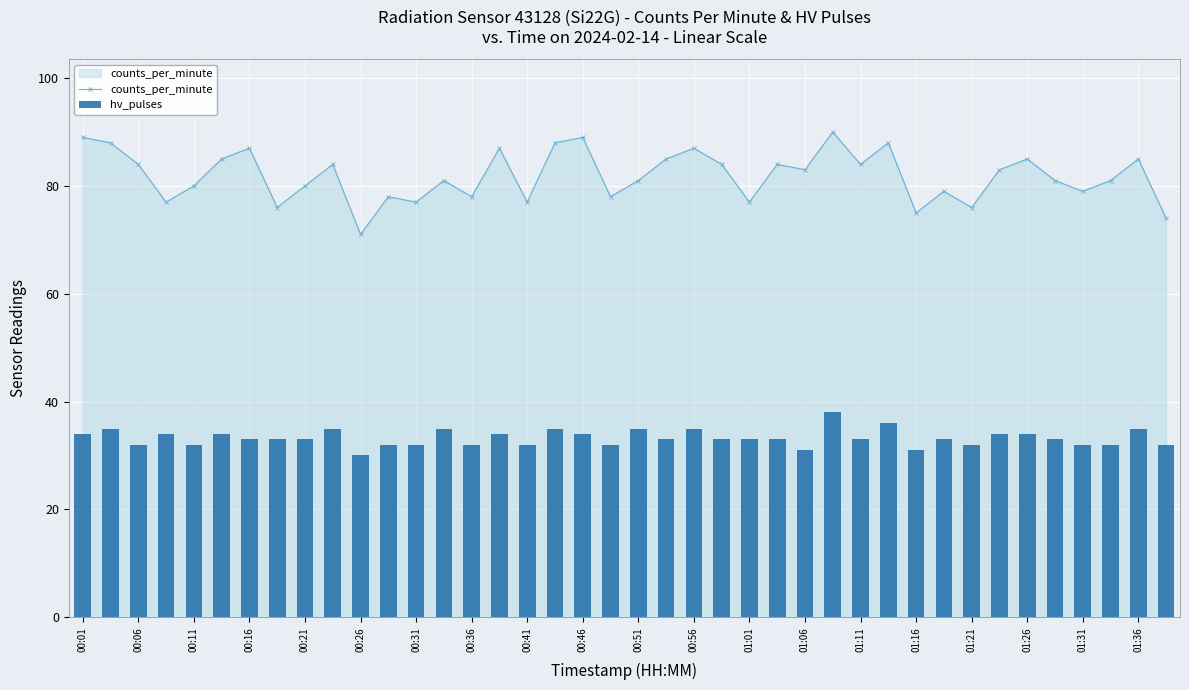

Reading left to right, transcribe all the data shown in this chart.

counts_per_minute: 89	88	84	77	80	85	87	76	80	84	71	78	77	81	78	87	77	88	89	78	81	85	87	84	77	84	83	90	84	88	75	79	76	83	85	81	79	81	85	74
hv_pulses: 34	35	32	34	32	34	33	33	33	35	30	32	32	35	32	34	32	35	34	32	35	33	35	33	33	33	31	38	33	36	31	33	32	34	34	33	32	32	35	32